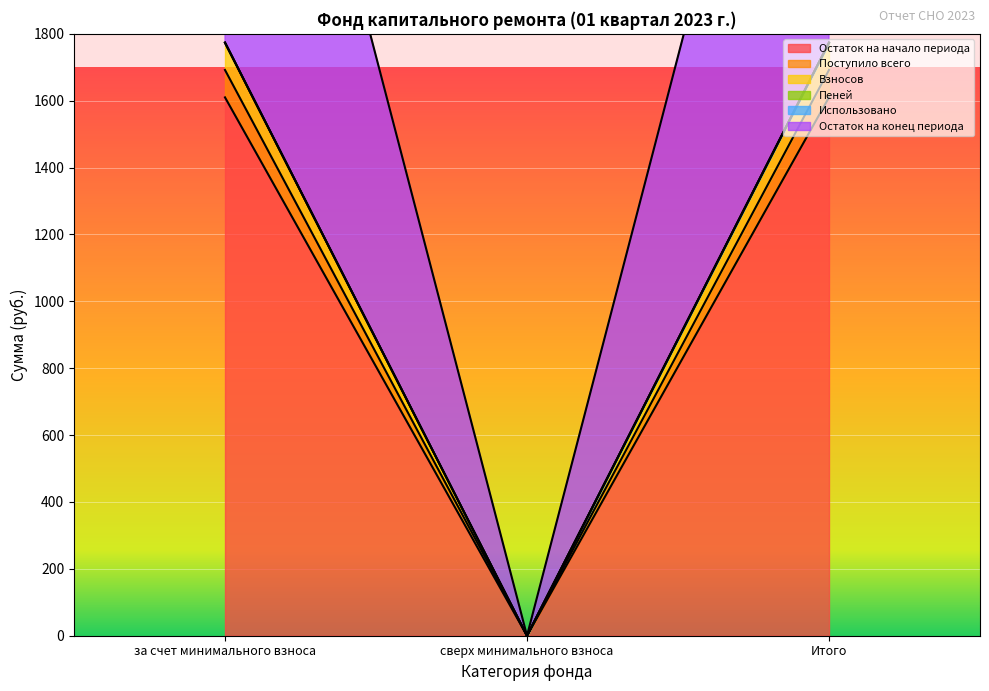

Between за счет минимального взноса and Итого, which series saw the biggest shift?

Остаток на начало периода